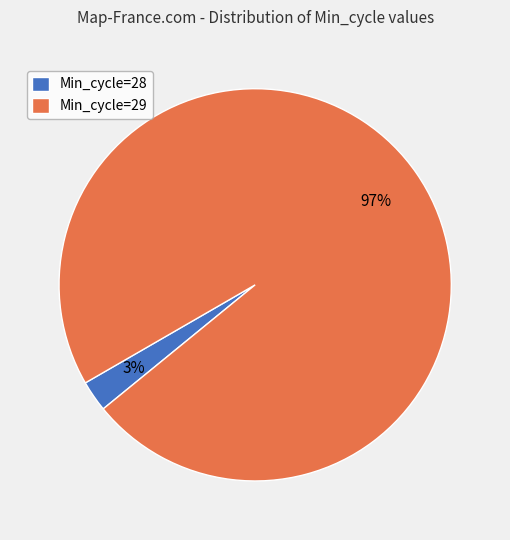

Which has a higher value, Min_cycle=28 or Min_cycle=29?

Min_cycle=29